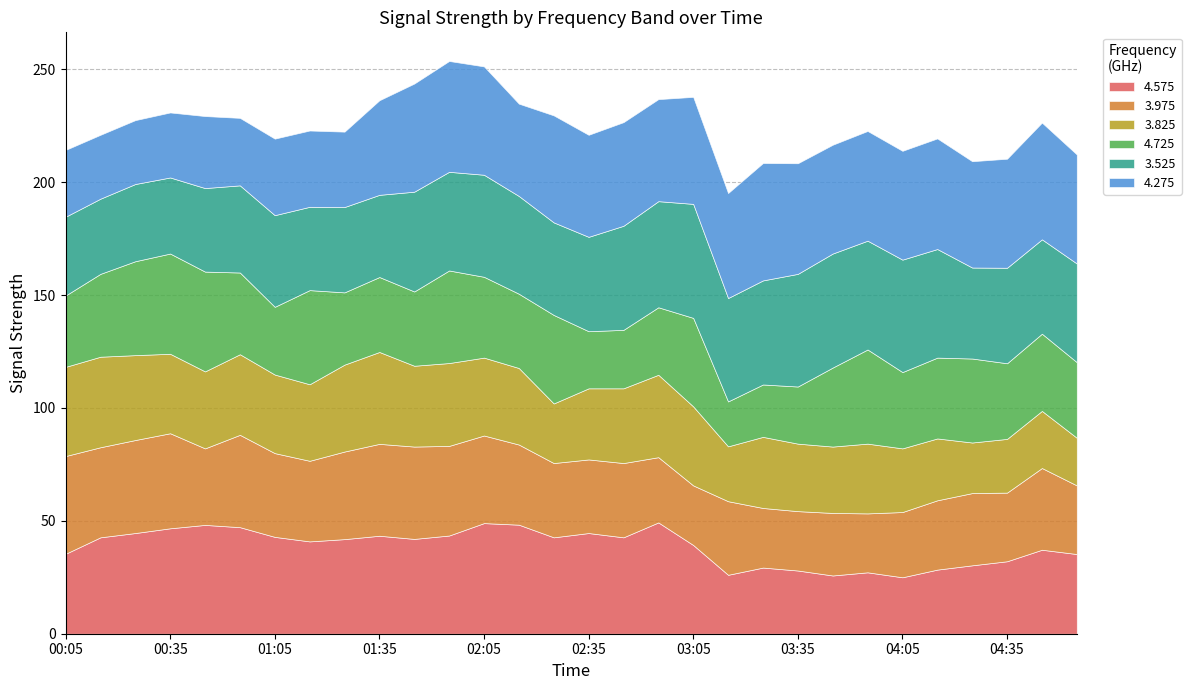

At which category does 4.575 reach its first local valley?

01:15